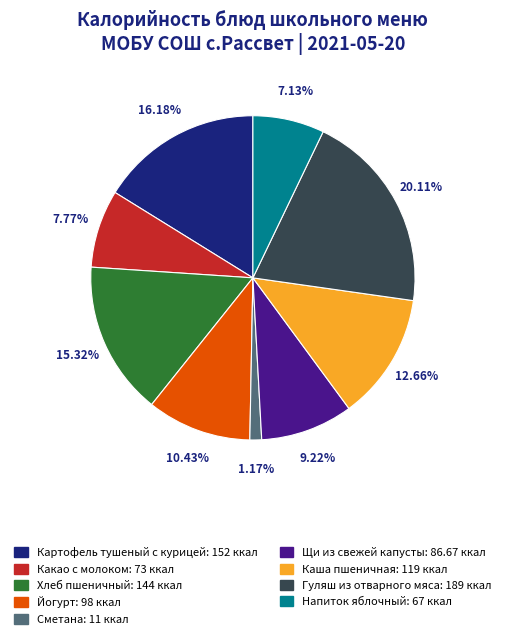

Which category has the smallest portion of the pie?

Сметана